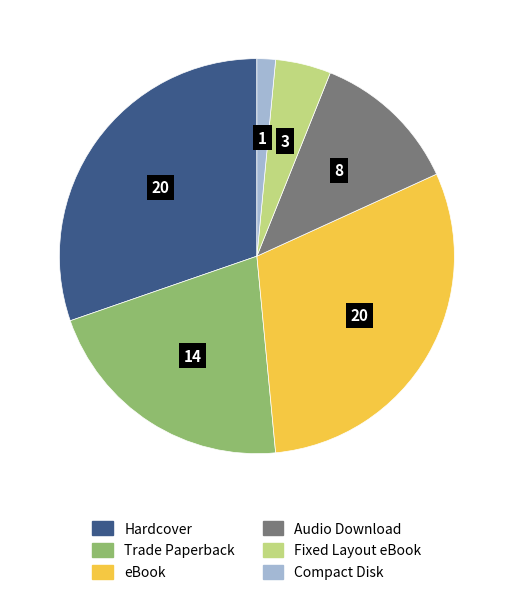

Count the number of slices in the pie.

6